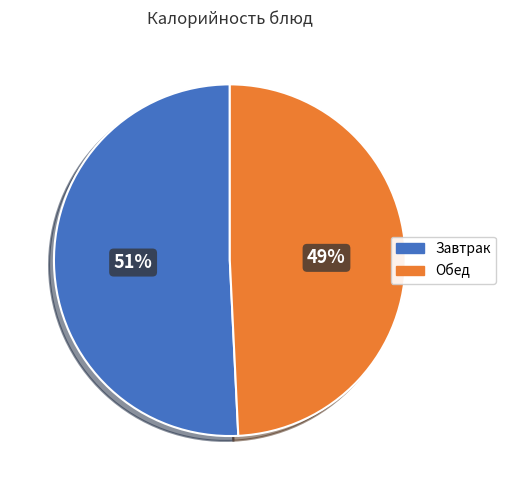

Is it true that Обед is 49% of the pie?

True